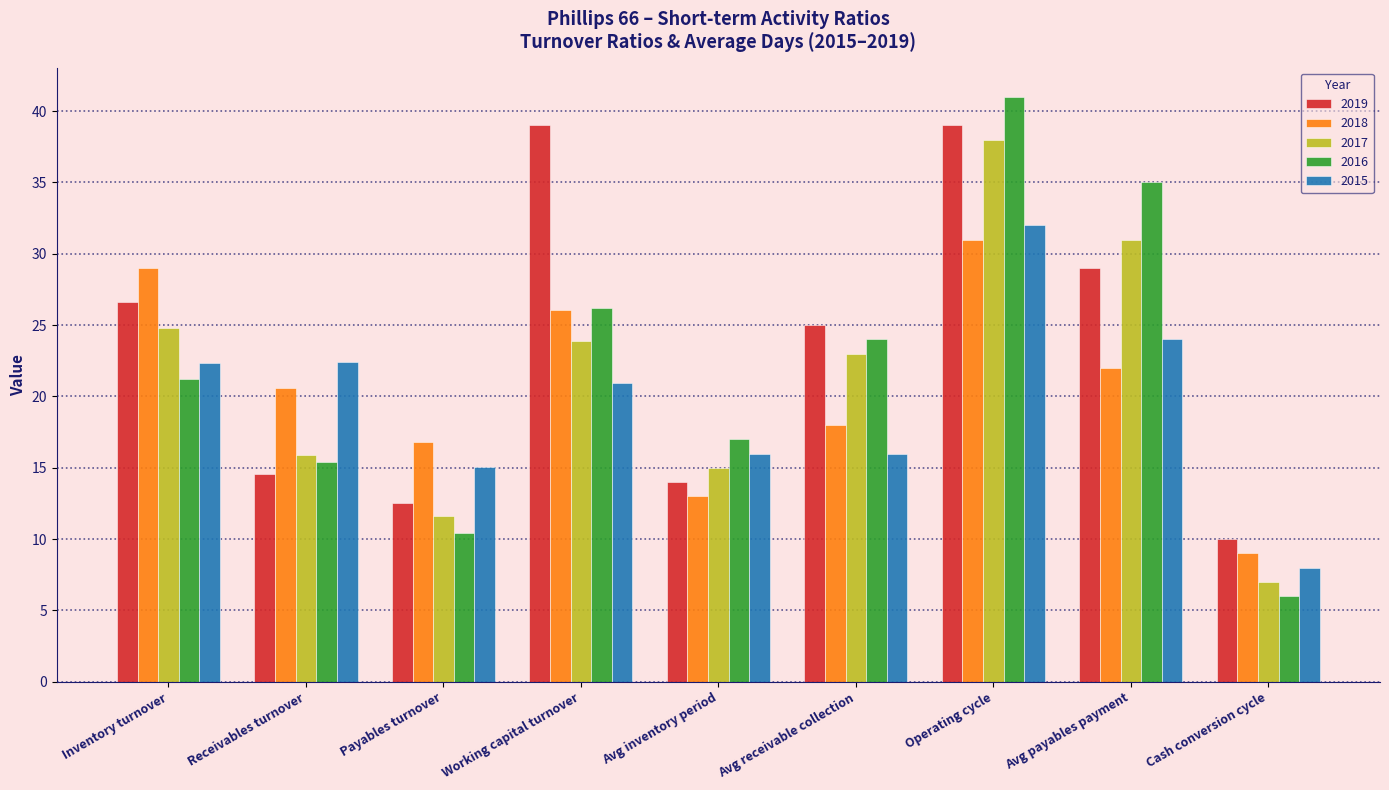

True or false: 2018 has a value of 10.9 at Receivables turnover.

False